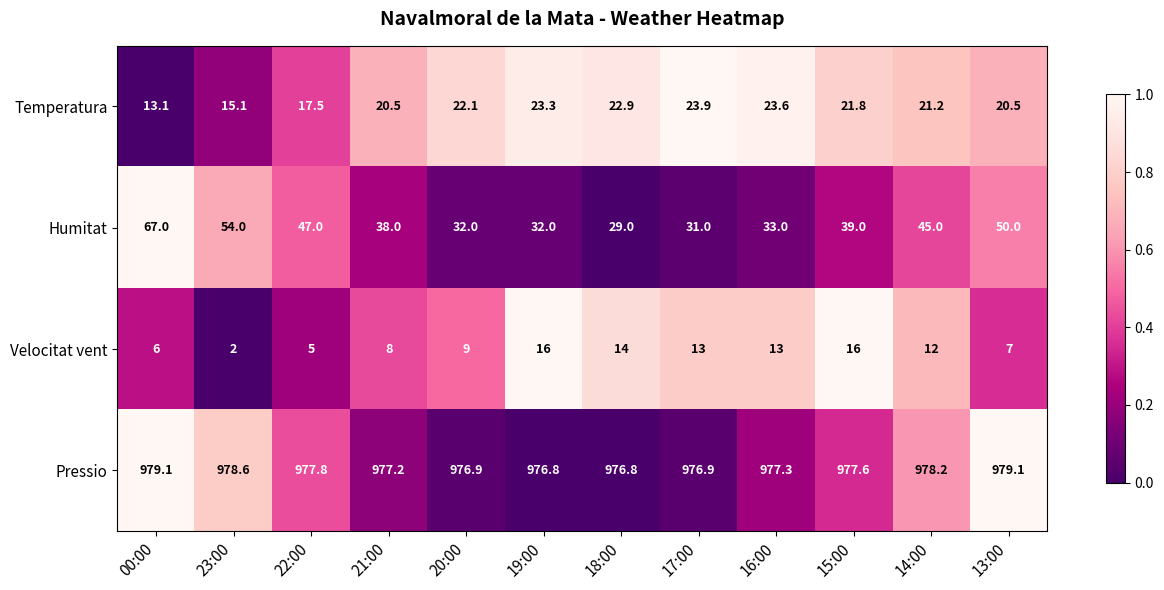

Where does the Pressio series first go above 977?

00:00